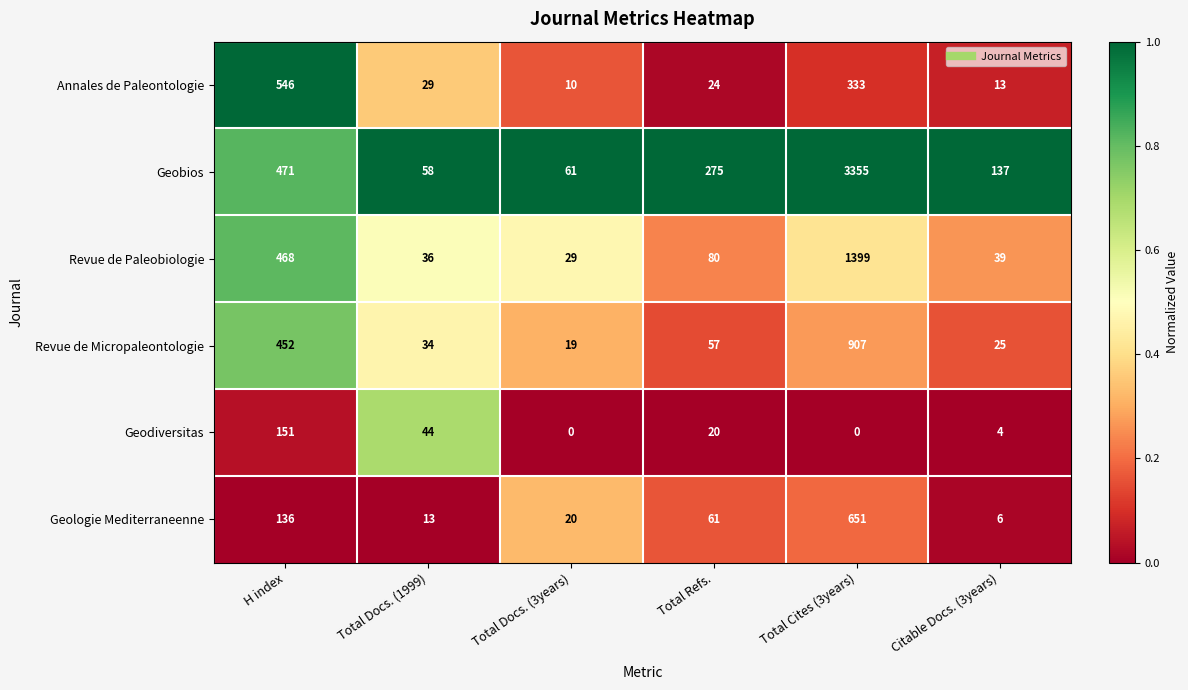

What is the difference between the second highest and minimum values in the Geologie Mediterraneenne series?

130